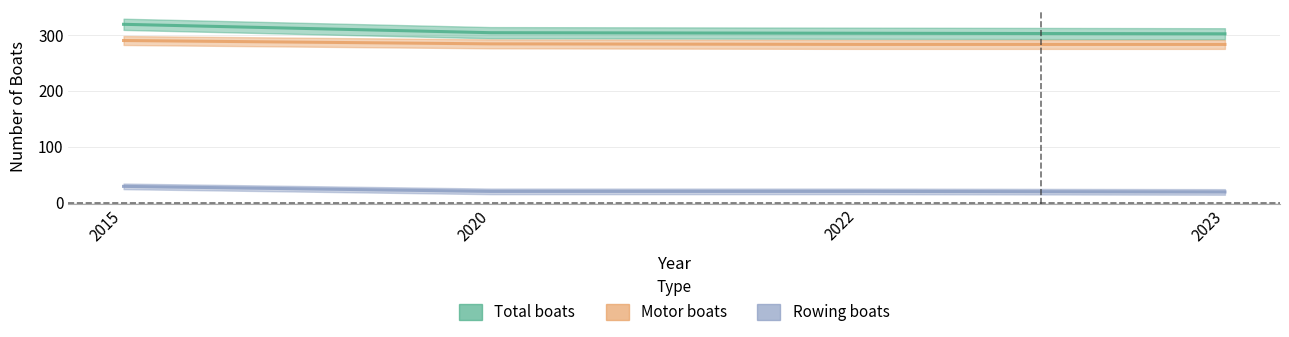

Which label corresponds to the smallest value in the chart?

2023